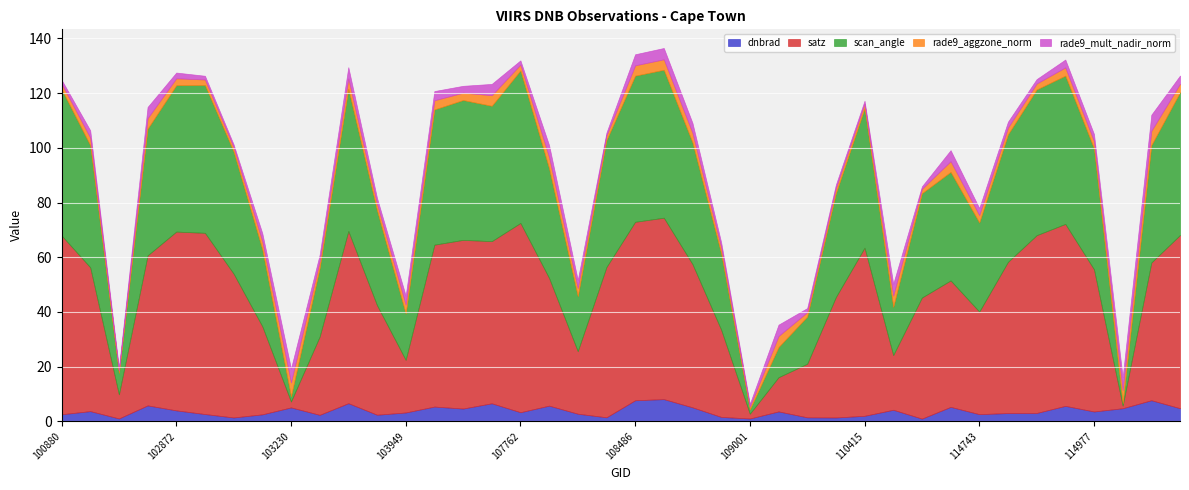

What is the highest value of the satz series?

69.2